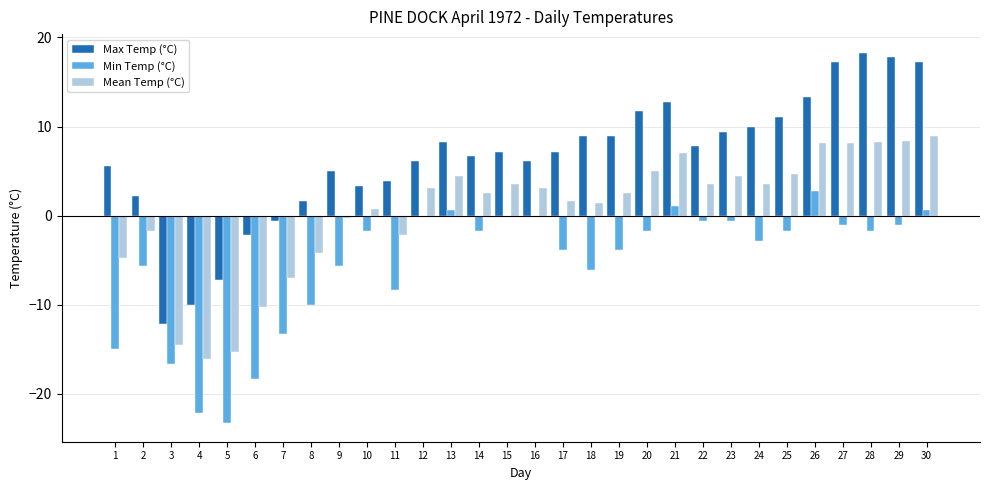

What is the maximum value shown in the chart?

18.3